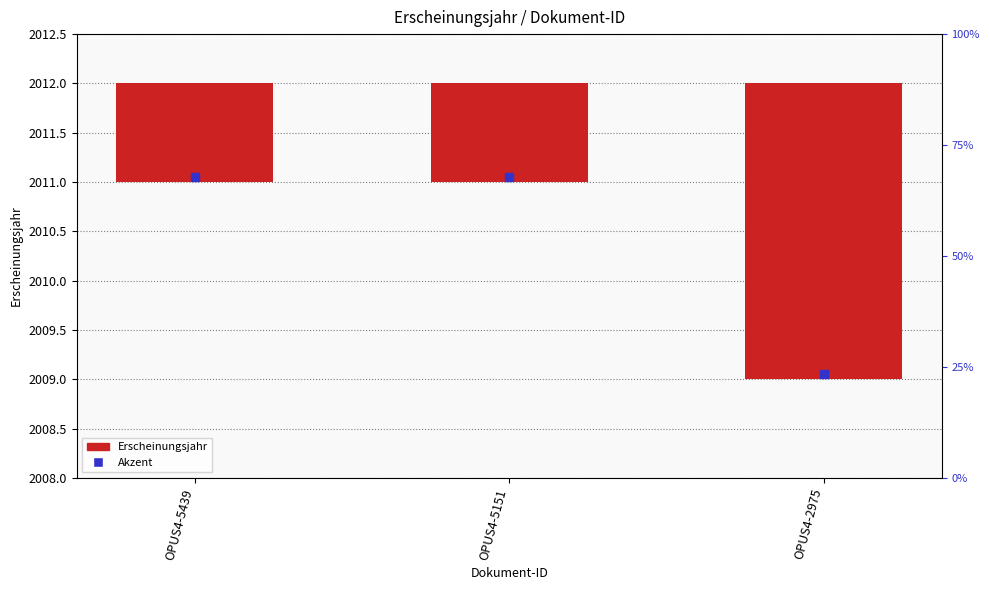

Are the bars grouped side by side (vs. stacked)?

No